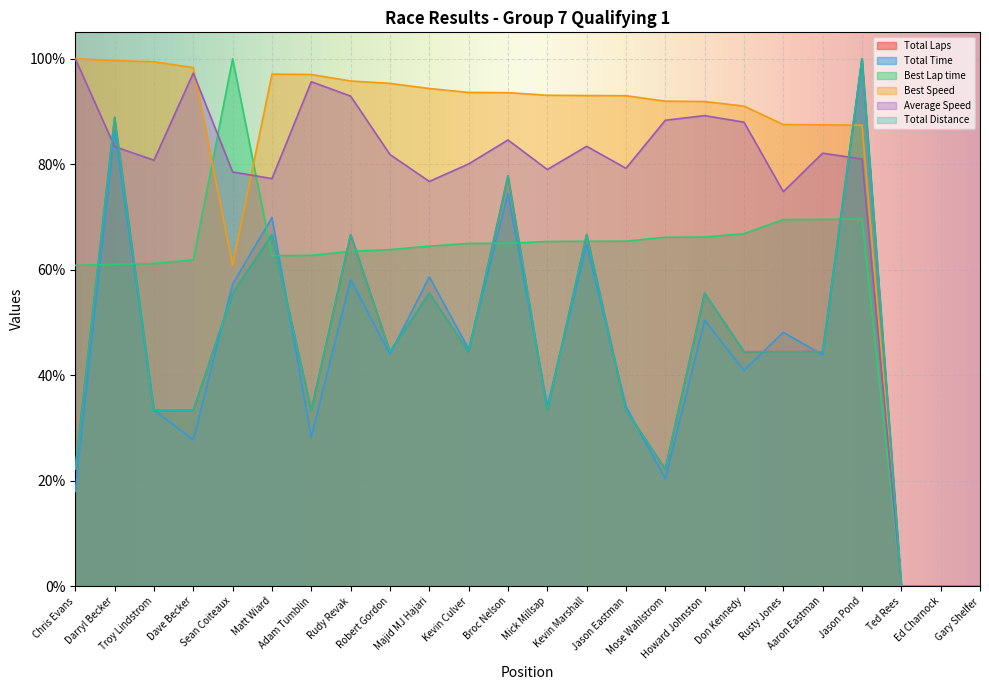

How many values in Total Laps are above zero?

21